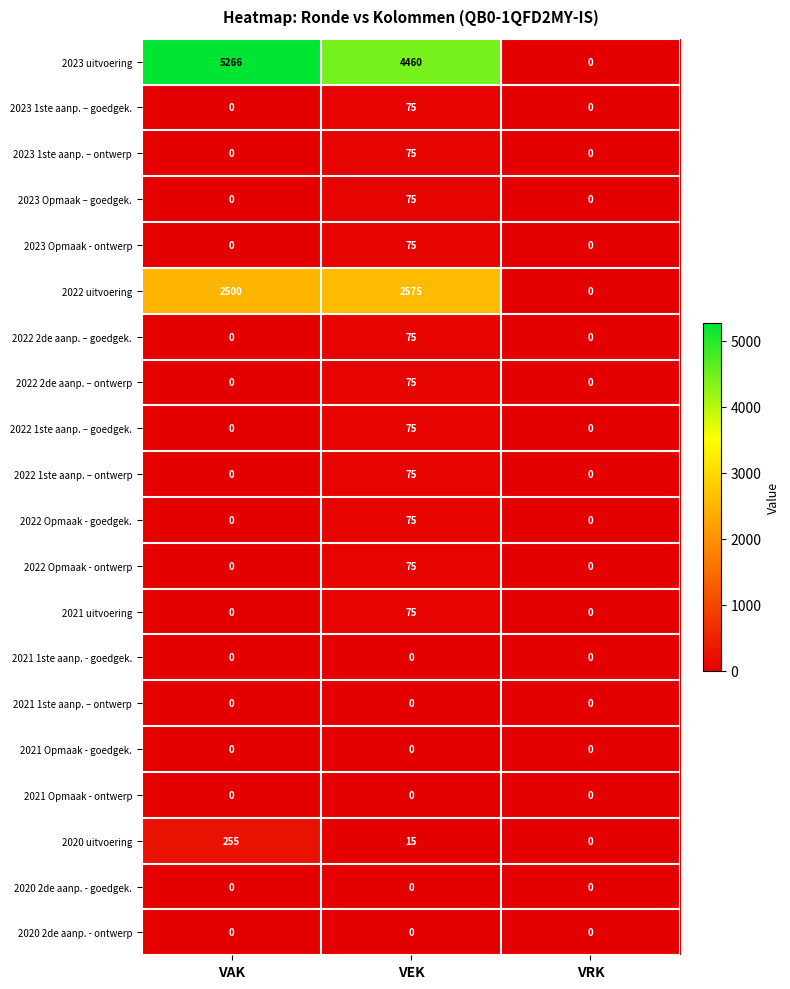

What is the difference between the second highest and minimum values in the 2020 uitvoering series?

15